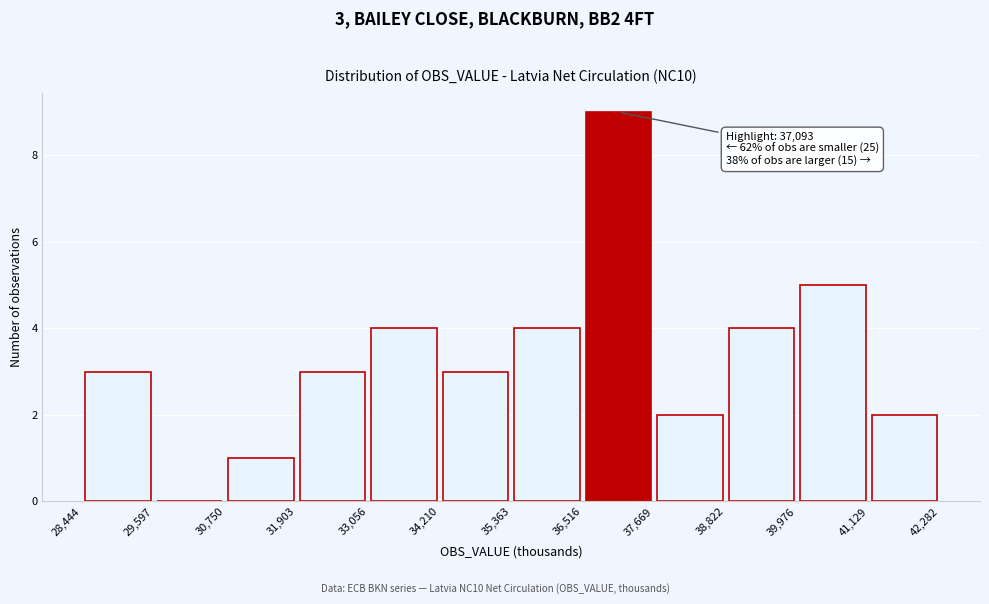

Over which range of the x-axis is the bar tallest?

36,516 to 37,669